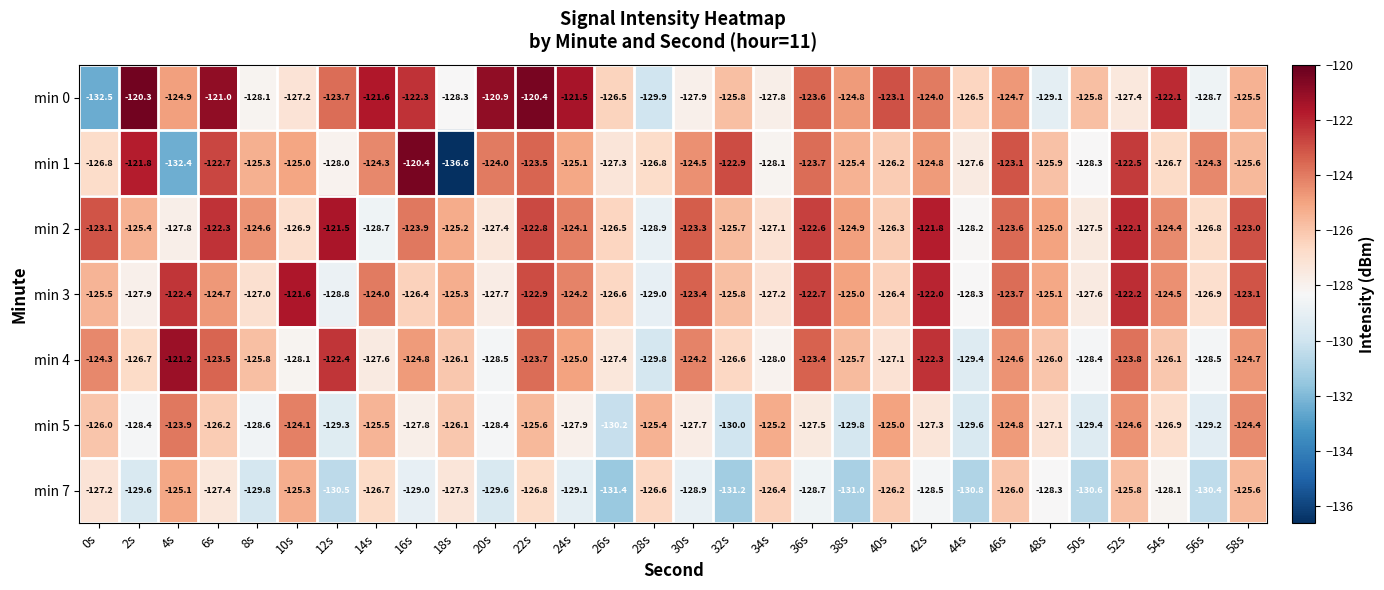

Which series has the largest total across all categories?

min 2